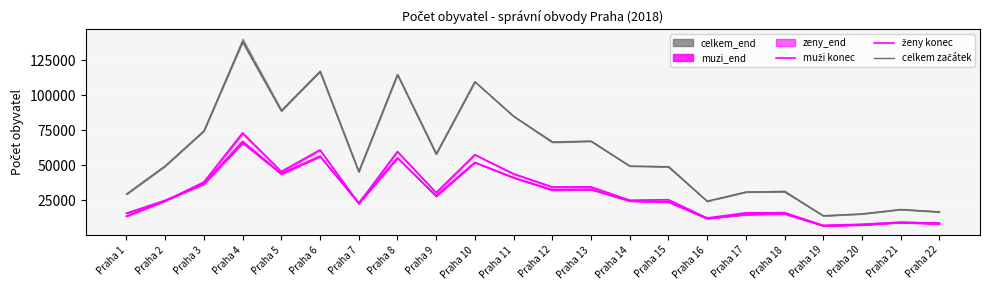

At which category is the sum across all series the highest?

Praha 4